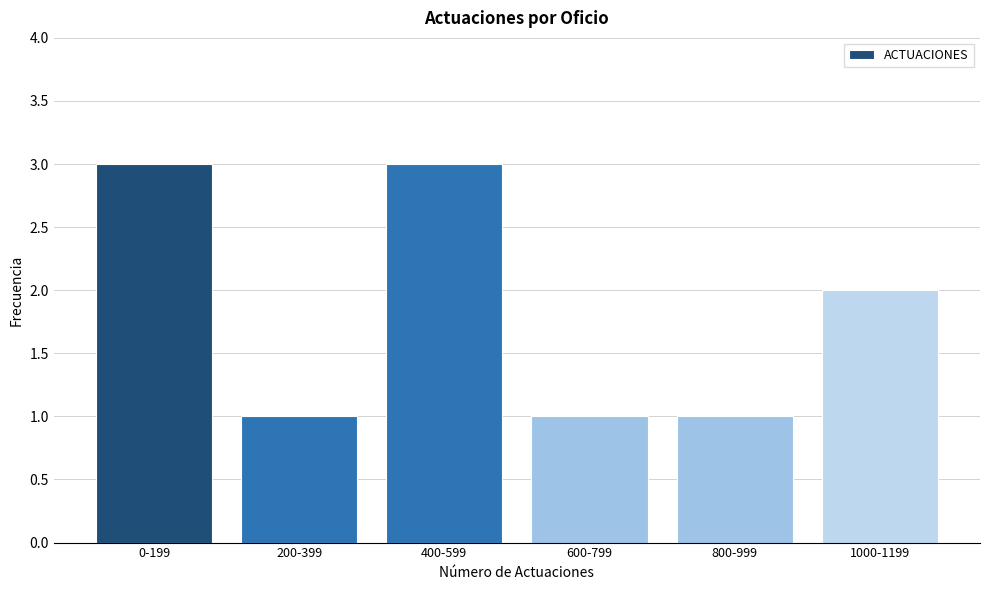

Reading left to right, what are all the values shown in this chart?

0-199=3	200-399=1	400-599=3	600-799=1	800-999=1	1000-1199=2